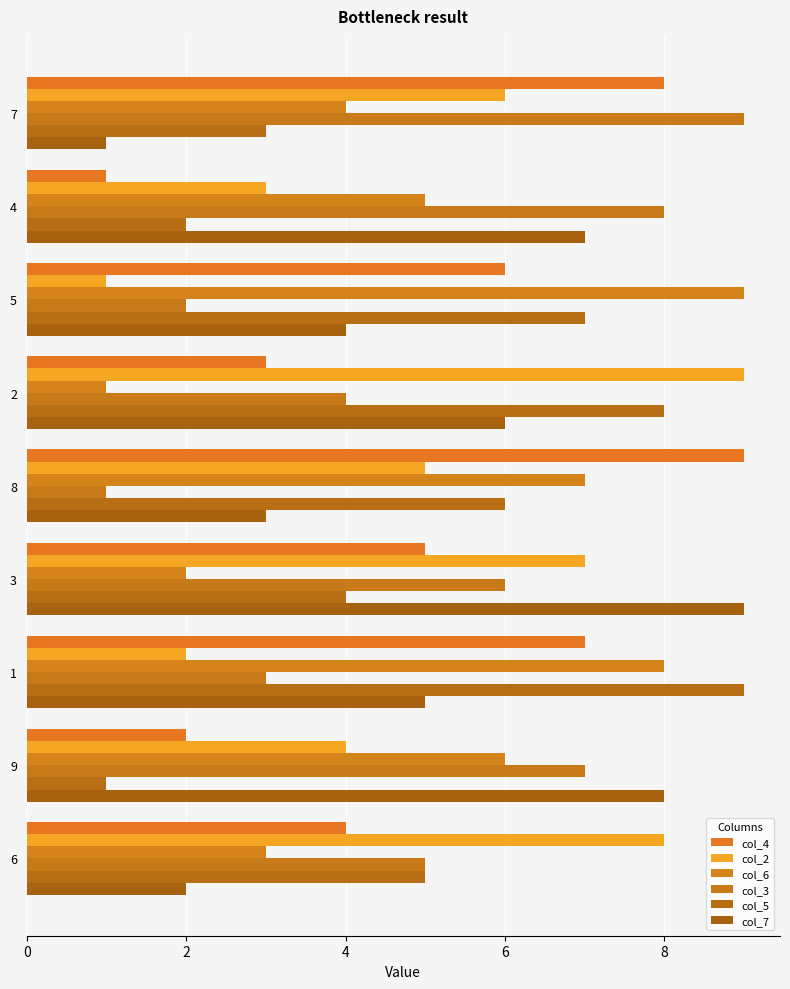

The value of col_6 at 2 is 1. True or false?

True